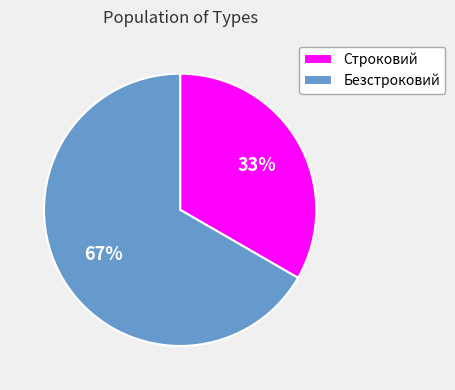

The Строковий slice represents 33% of the pie. True or false?

True